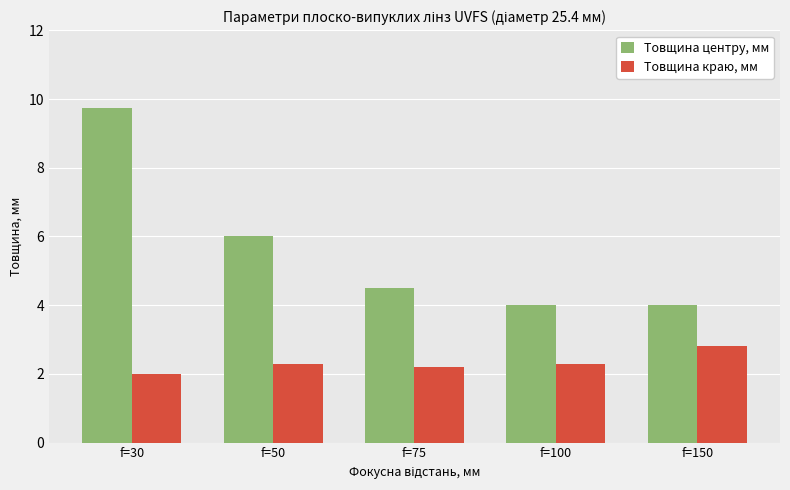

Reading left to right, extract all data points from this chart.

Товщина центру, мм: f=30=9.8	f=50=6.0	f=75=4.5	f=100=4.0	f=150=4.0
Товщина краю, мм: f=30=2.0	f=50=2.3	f=75=2.2	f=100=2.3	f=150=2.8